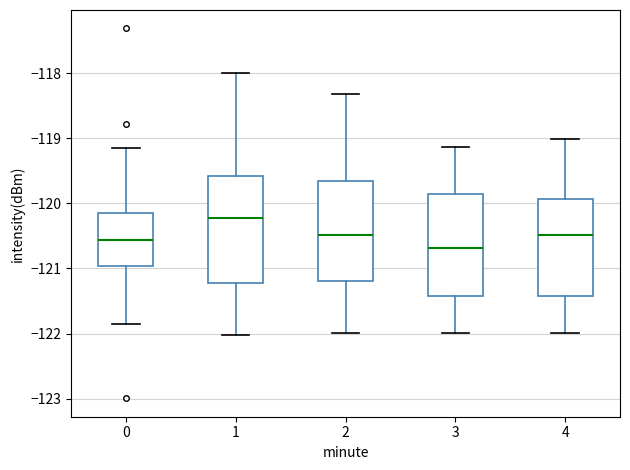

Where is the upper edge of the box at x = 0 on the y-axis? The values are not printed on the chart, so give them approximately, as read against the axis.

-120.2